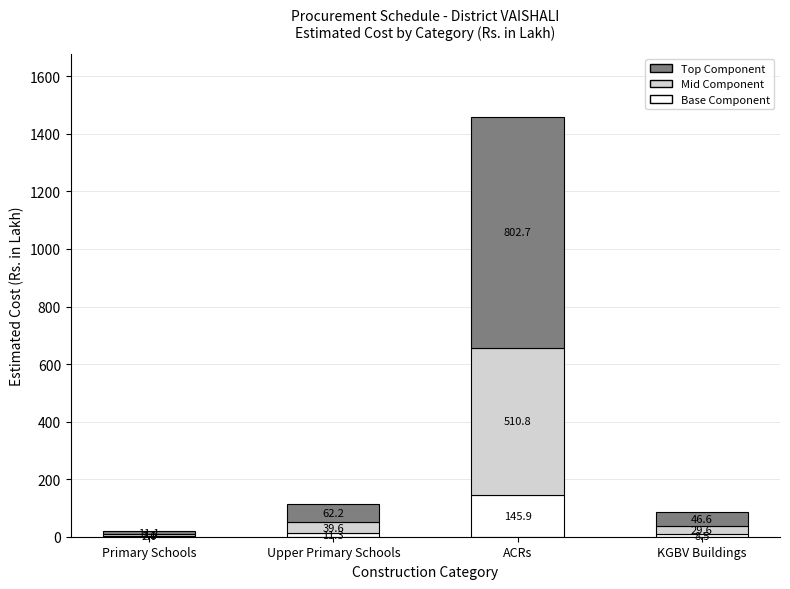

At which category is the sum across all series the highest?

ACRs